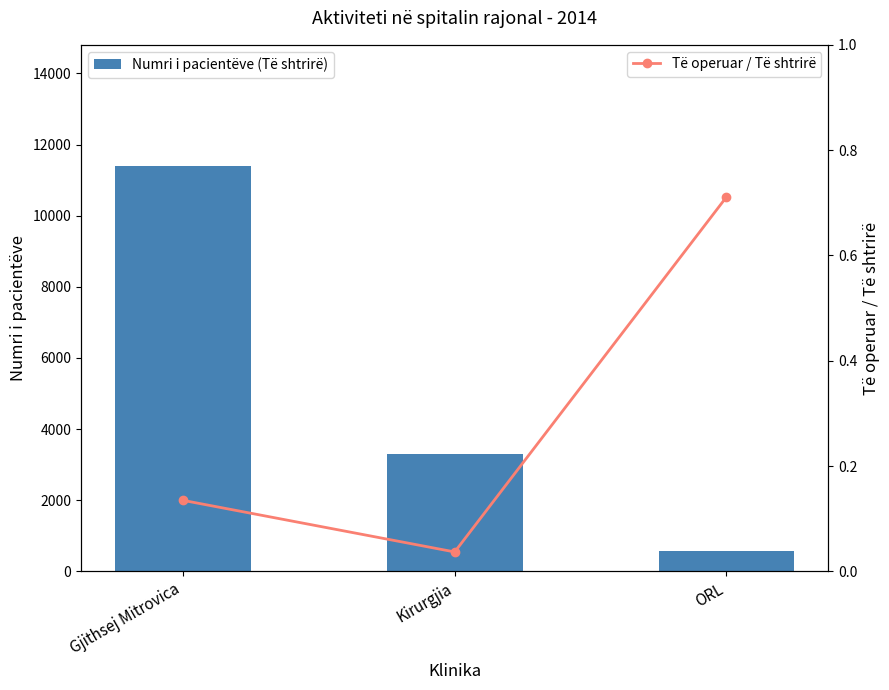

How many data points in Numri i pacientëve (Të shtrirë) are above 3292?

1